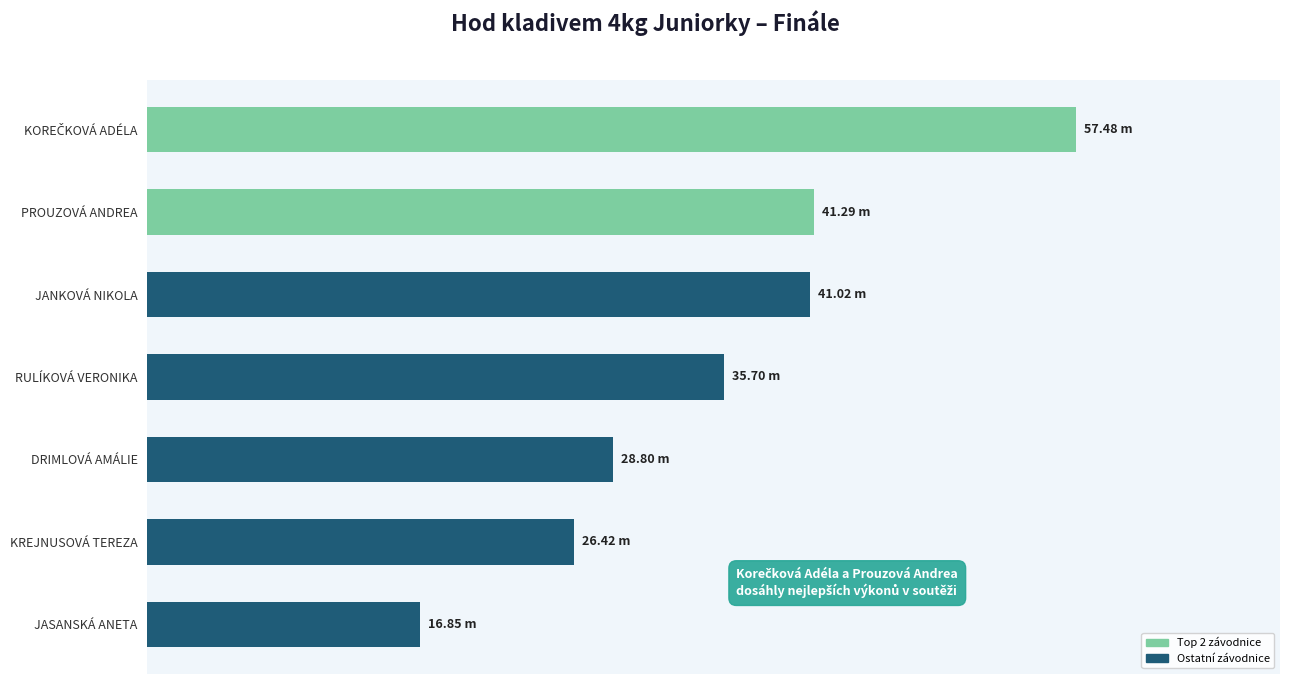

How many values are below 35?

3